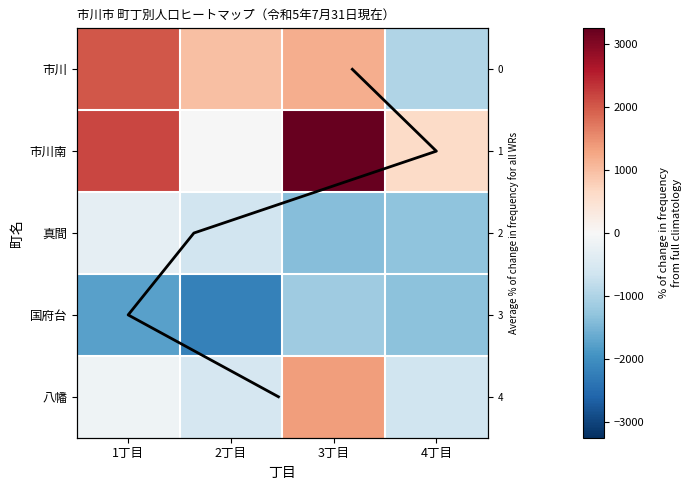

Which has a higher value, 3丁目 or 4丁目?

3丁目